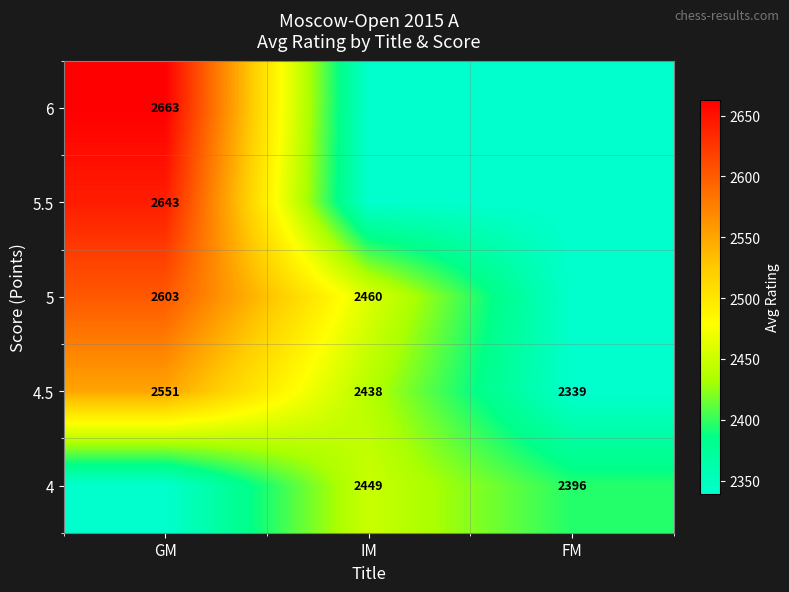

What is the greatest value displayed?

2663.0